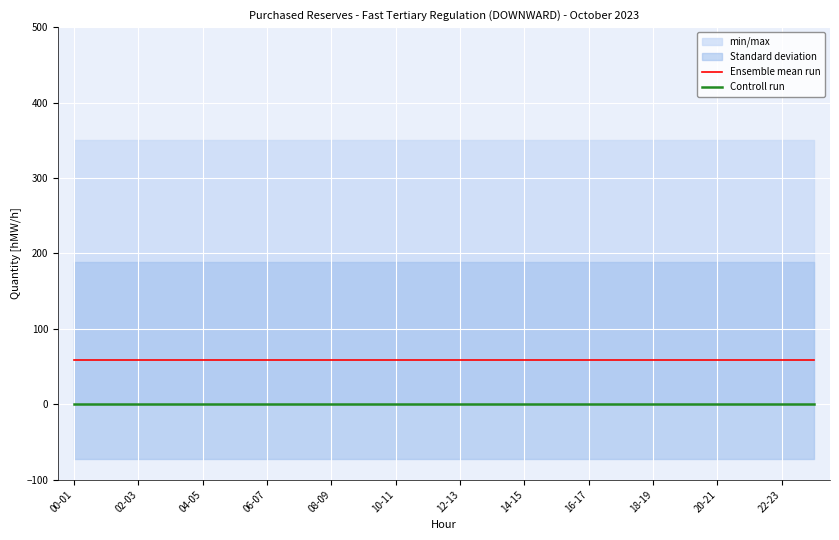

True or false: Ensemble mean run has more than 1 points higher than both neighbors.

False